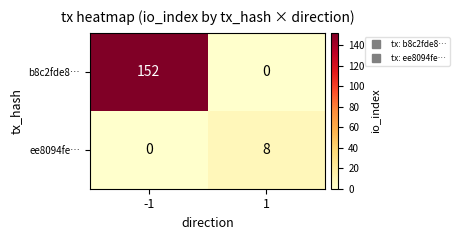

Reading left to right, list all the values displayed in this chart.

b8c2fde8…: -1=152	1=0
ee8094fe…: -1=0	1=8